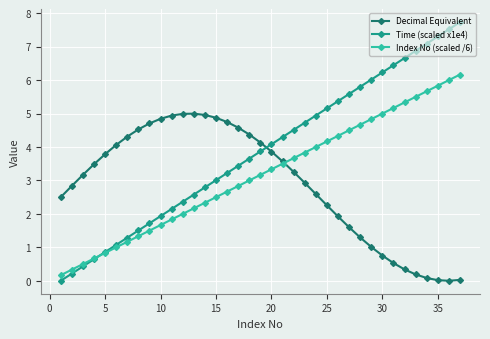

Count the number of categories in the chart.

37